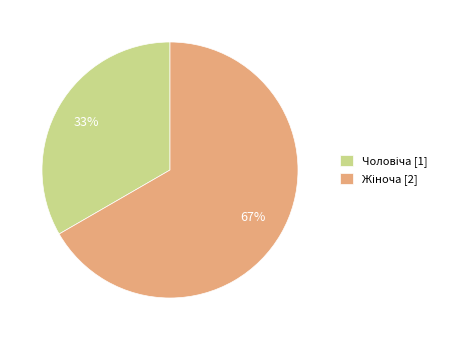

What percentage is the Чоловіча slice, to the nearest percent?

33%